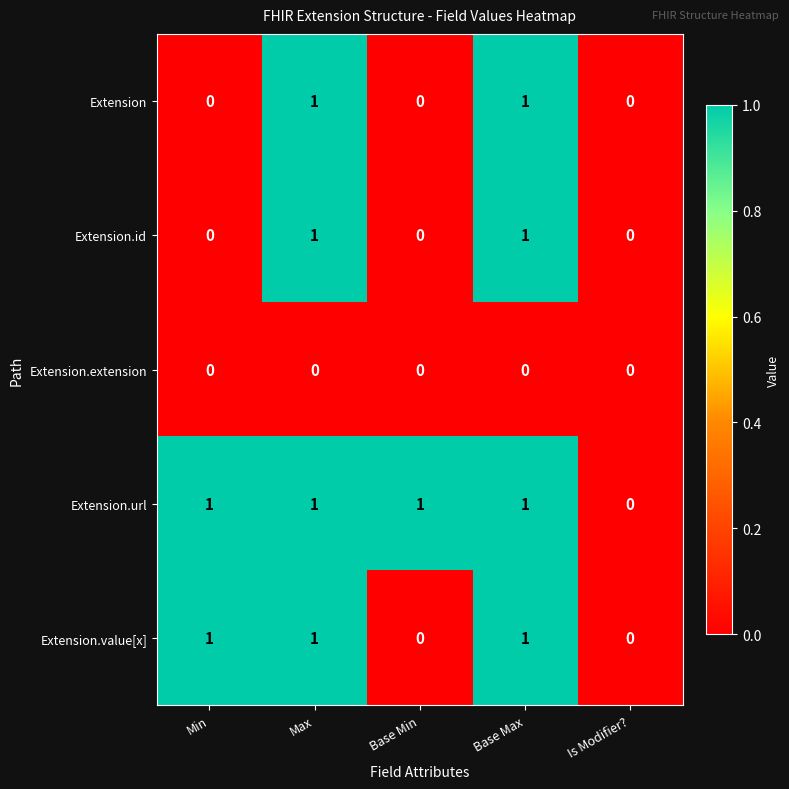

How many Extension.value[x] values are between 0 and 1?

5